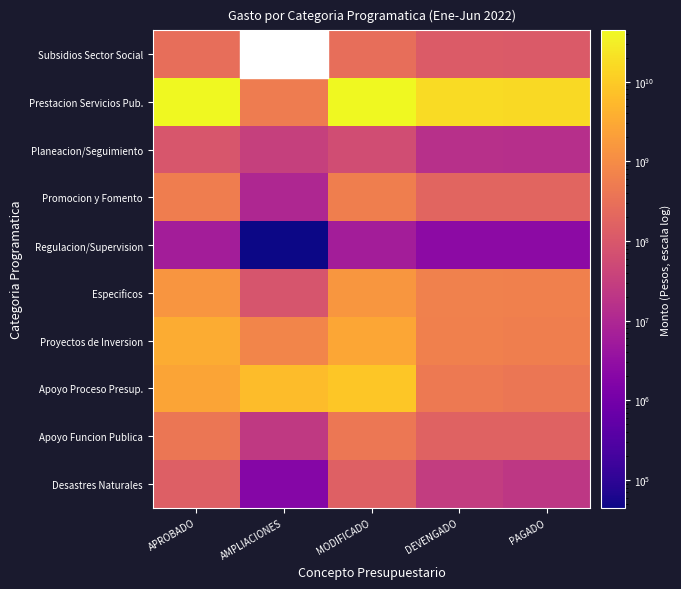

At which category is the sum across all series the highest?

MODIFICADO